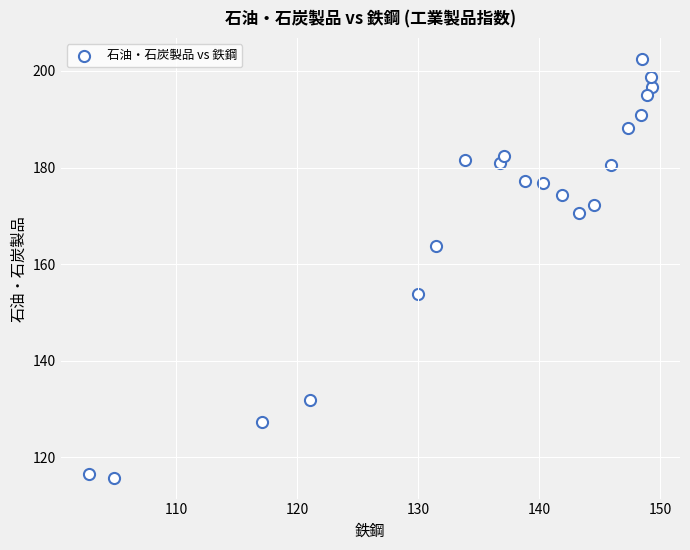

What is the range of X values (max minus min)?

46.5